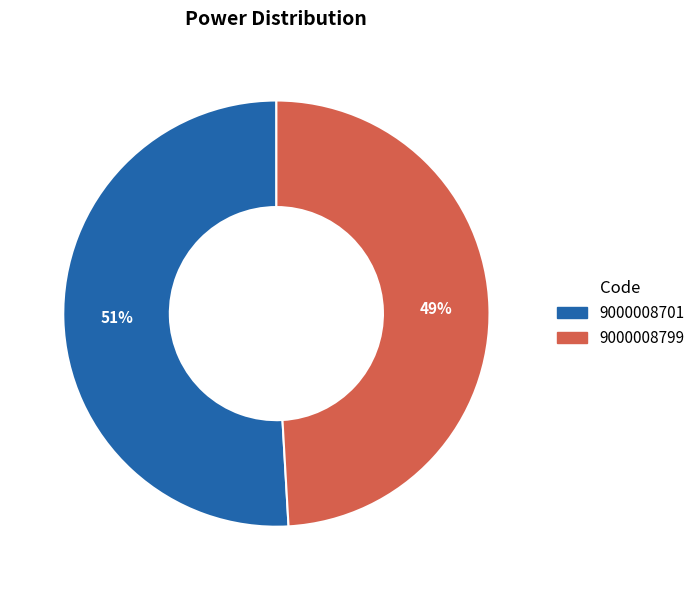

To the nearest percent, what is the difference between the largest and smallest slice percentages?

2%